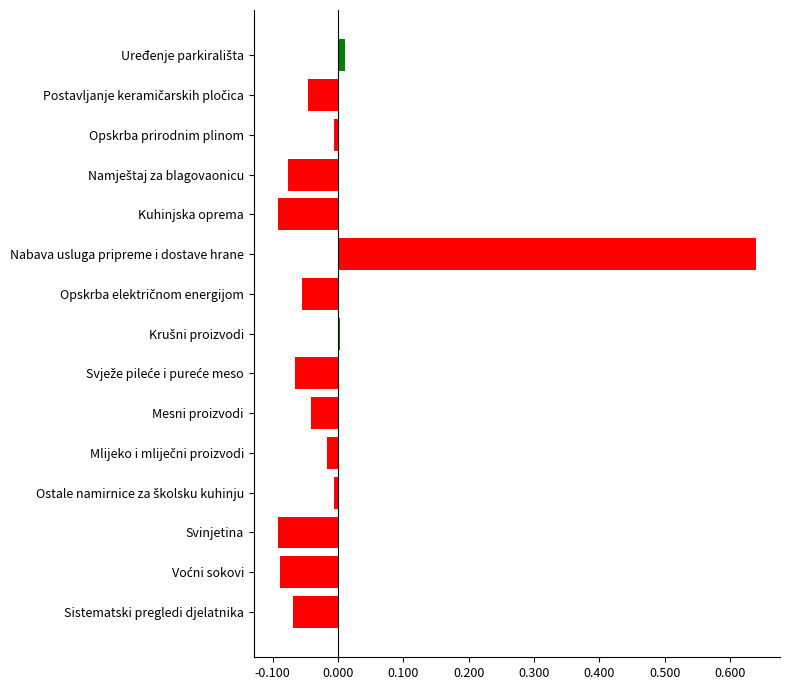

Is it true that the value at Sistematski pregledi djelatnika is -0.1?

True